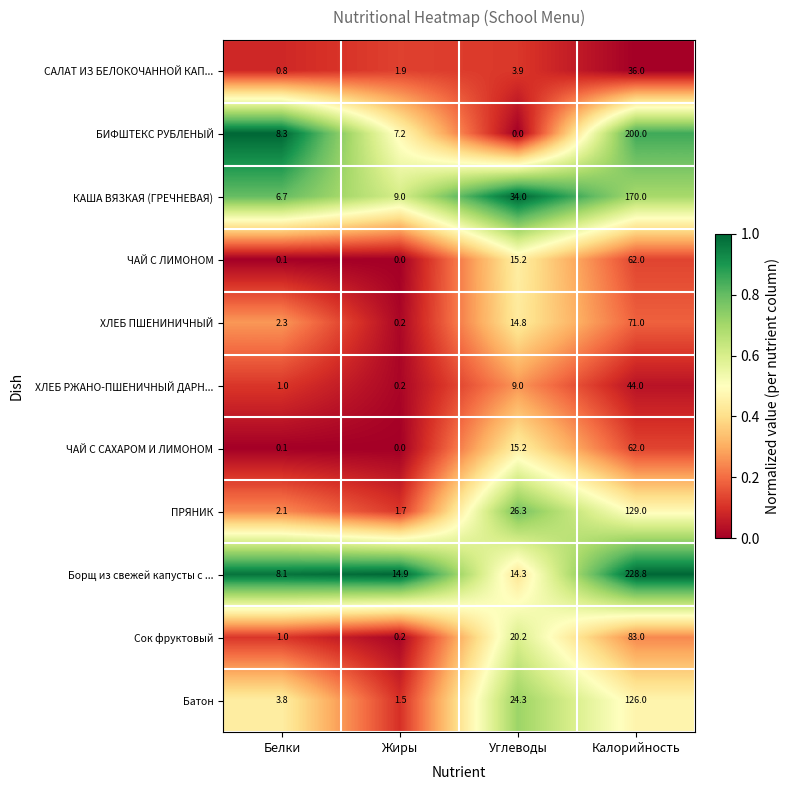

What is the average value of the БИФШТЕКС РУБЛЕНЫЙ series?

53.9